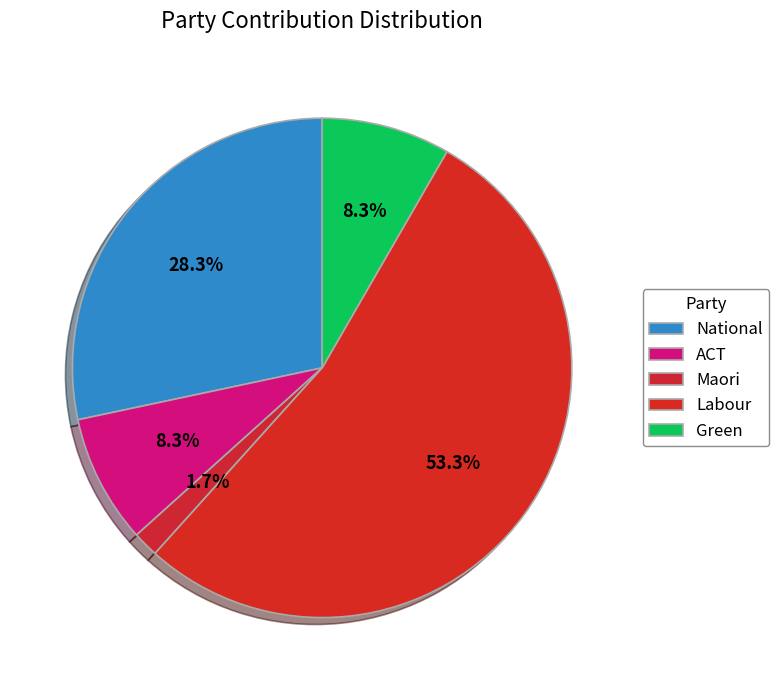

How many slices are in this pie chart?

5